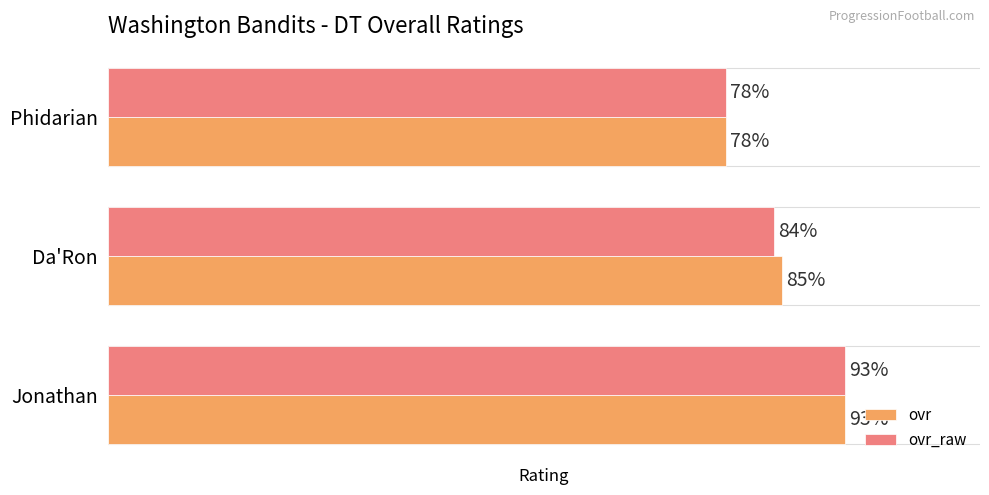

List the labels in order of ovr_raw value, smallest first.

Phidarian, Da'Ron, Jonathan